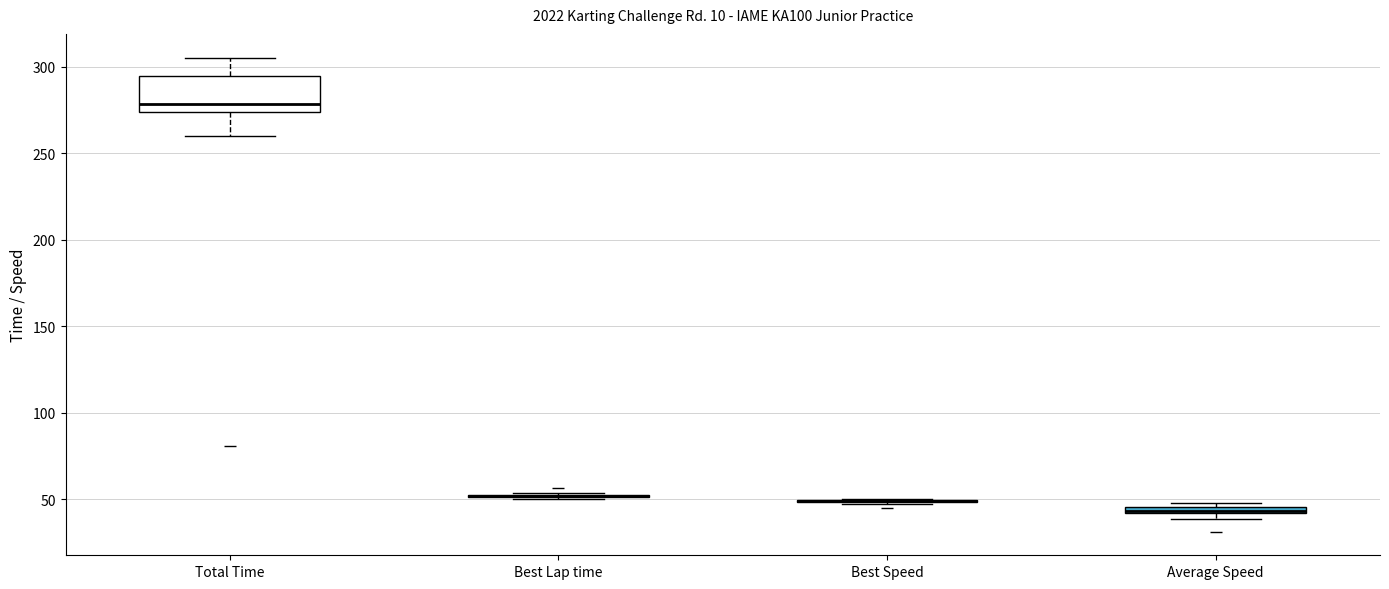

Comparing the boxes themselves (not the whiskers), which one is the tallest?

Total Time